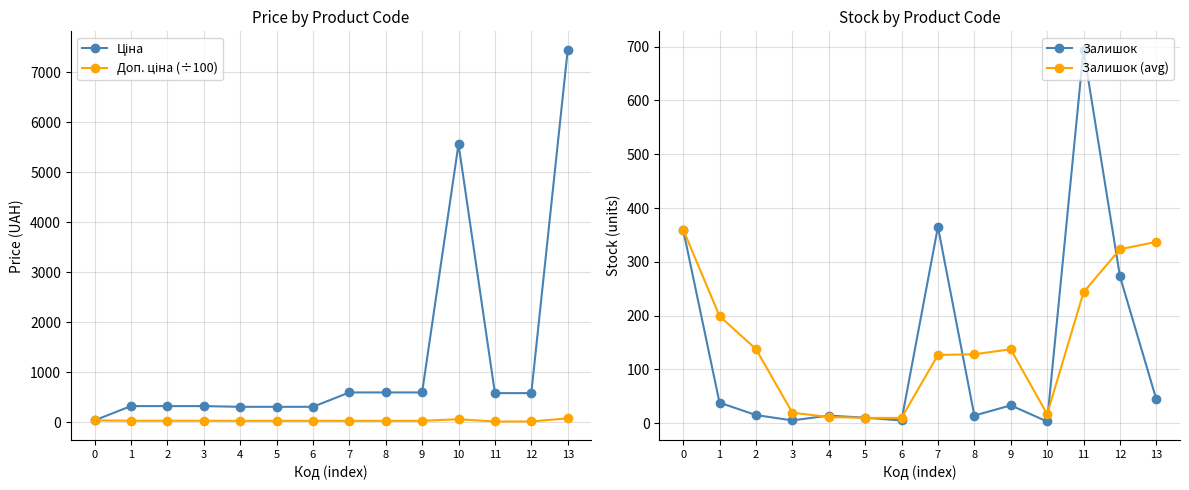

The value of Залишок (avg) at 13 is 337.0. True or false?

True